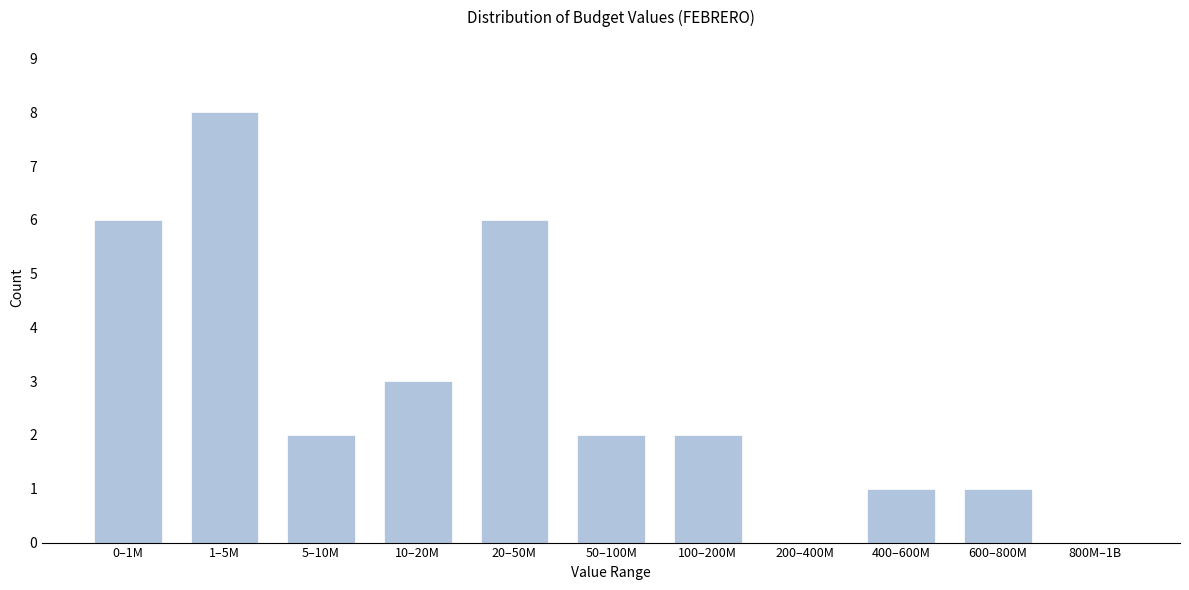

Reading left to right, transcribe all the data shown in this chart.

0–1M=6	1–5M=8	5–10M=2	10–20M=3	20–50M=6	50–100M=2	100–200M=2	200–400M=0	400–600M=1	600–800M=1	800M–1B=0